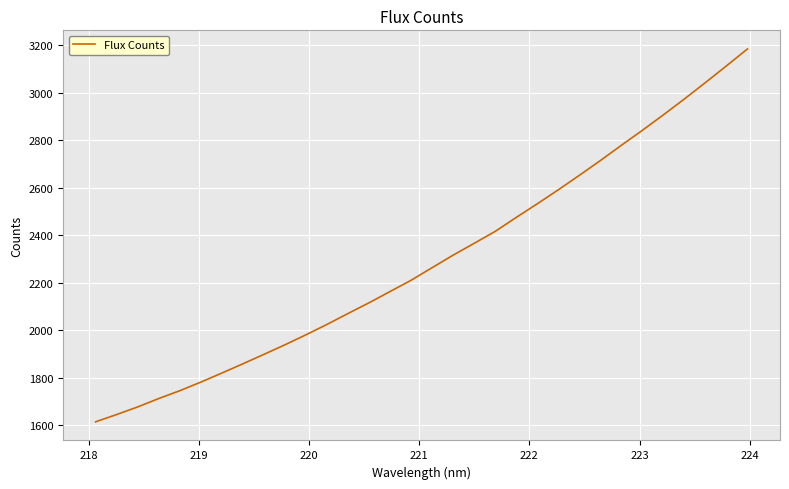

What is the maximum value shown in the chart?

3183.2